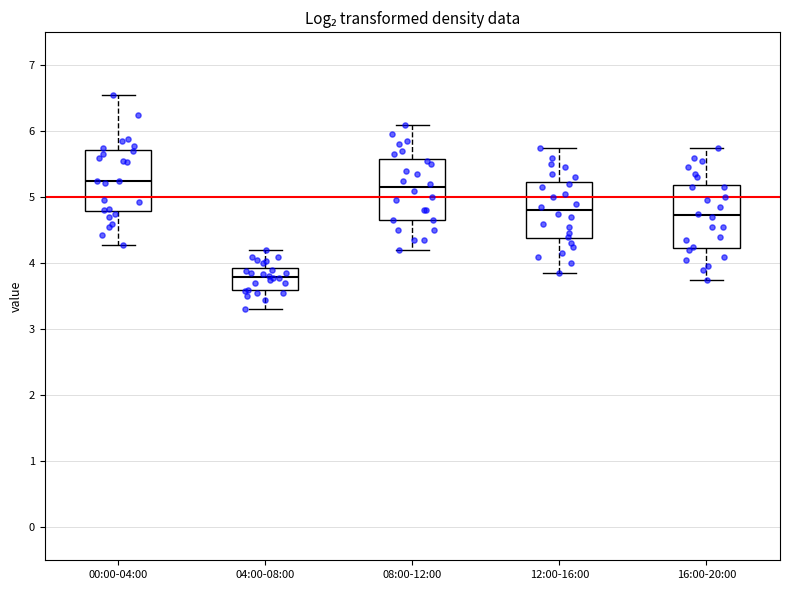

Reading left to right, read every box against the y-axis: the position of its median line, the range the box covers, and the ends of its whiskers. The values are not printed on the chart, so give them approximately, as read against the axis.

00:00-04:00: median 5.3, box 4.8 to 5.7, whiskers 4.3 to 6.6
04:00-08:00: median 3.8, box 3.6 to 3.9, whiskers 3.3 to 4.2
08:00-12:00: median 5.2, box 4.7 to 5.6, whiskers 4.2 to 6.1
12:00-16:00: median 4.8, box 4.4 to 5.2, whiskers 3.9 to 5.8
16:00-20:00: median 4.7, box 4.2 to 5.2, whiskers 3.8 to 5.8